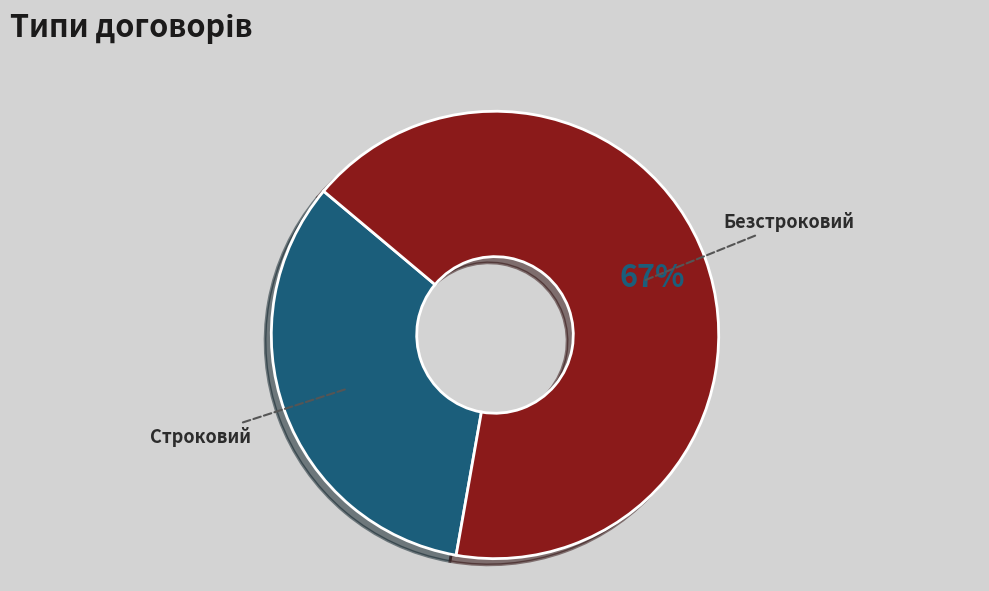

Rank the categories by value from highest to lowest.

Безстроковий, Строковий